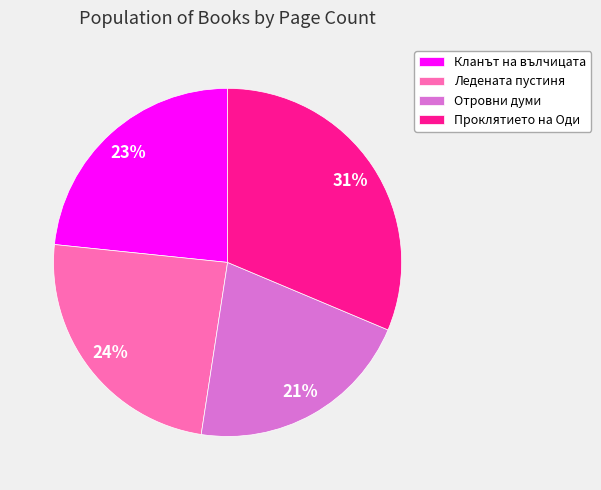

To the nearest percent, what portion does Кланът на вълчицата represent?

23%